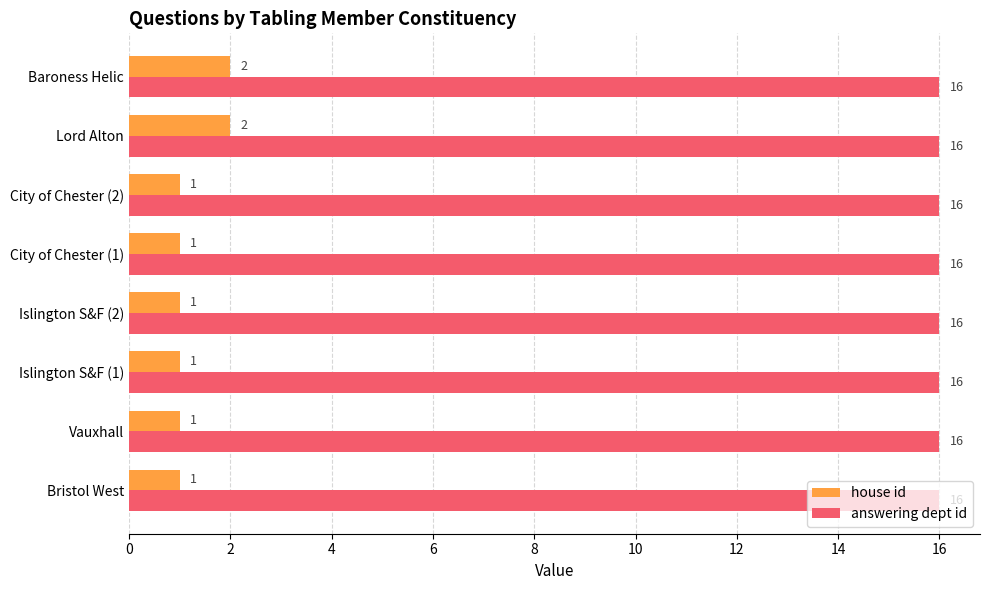

The value of answering dept id at Islington S&F (2) is 16. True or false?

True